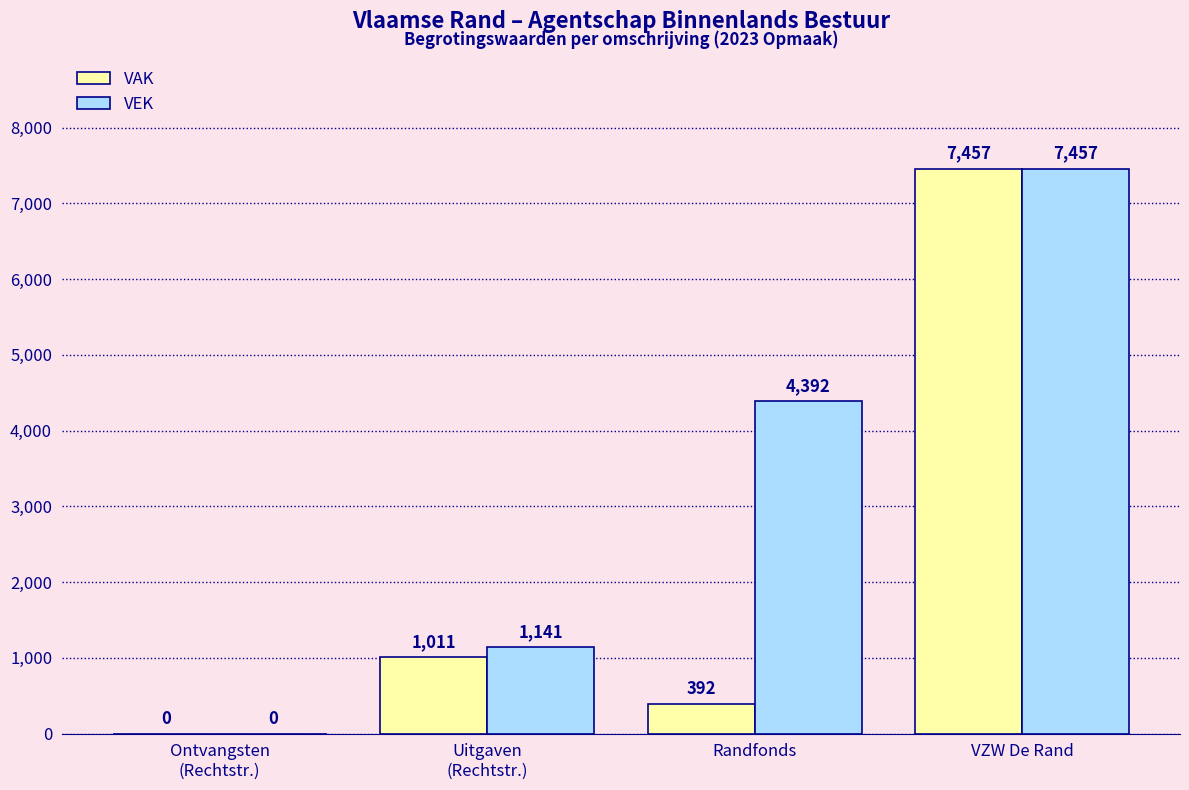

What is the sum of all VAK values?

8860